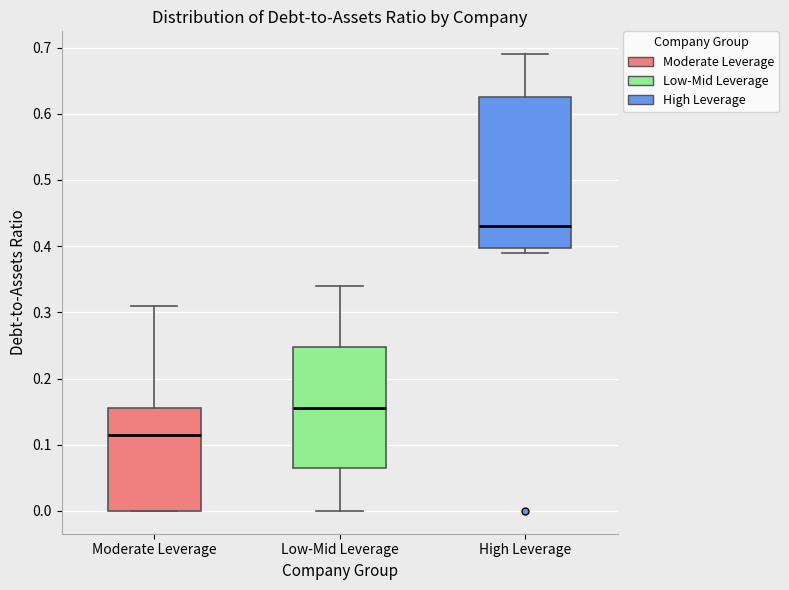

Where is the lower edge of the box for Moderate Leverage on the y-axis? The values are not printed on the chart, so give them approximately, as read against the axis.

0.00